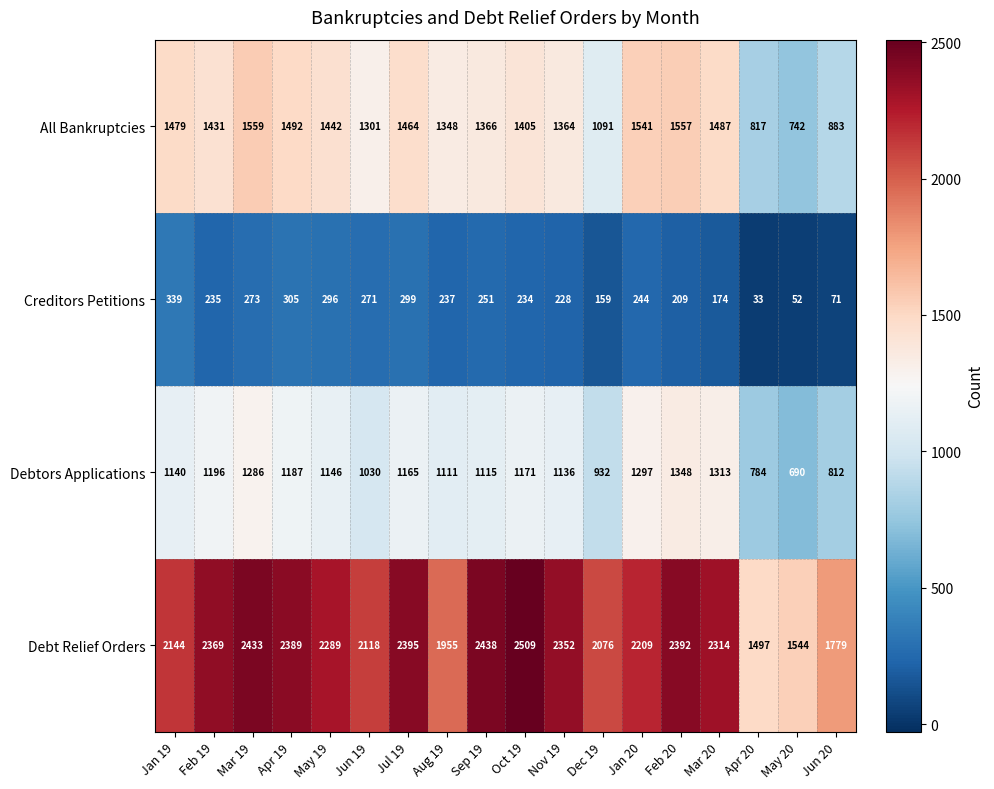

What is the difference between the second highest and minimum values in the All Bankruptcies series?

815